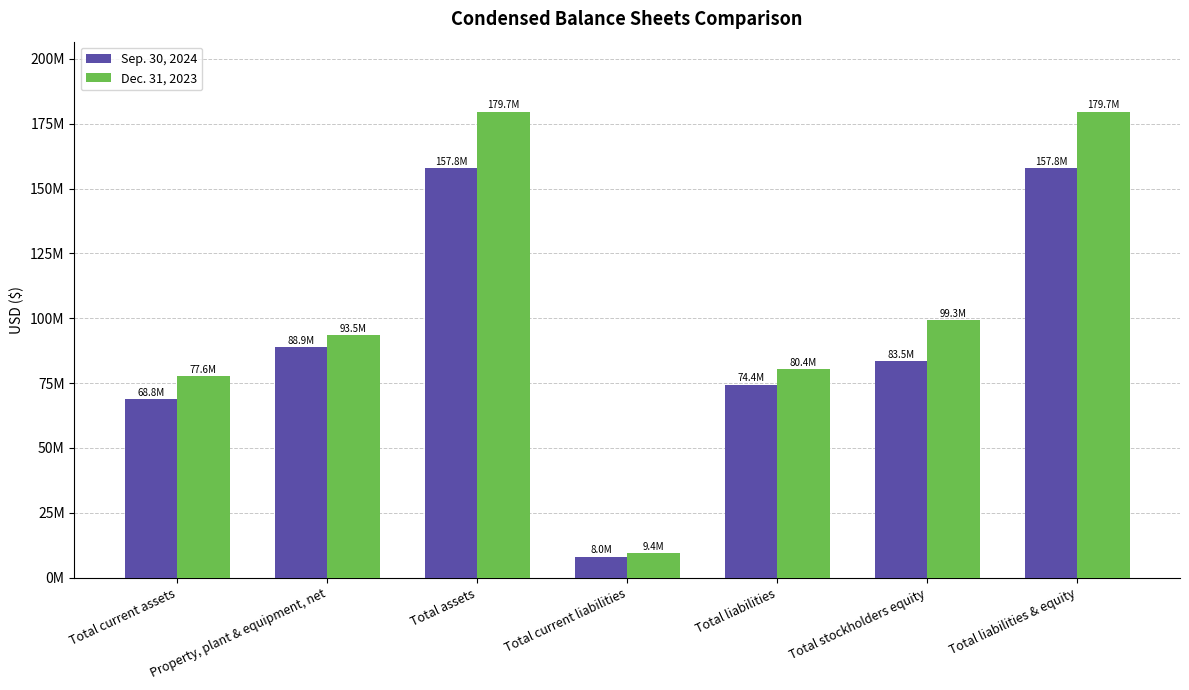

Which label corresponds to the smallest value in the chart?

Total current liabilities